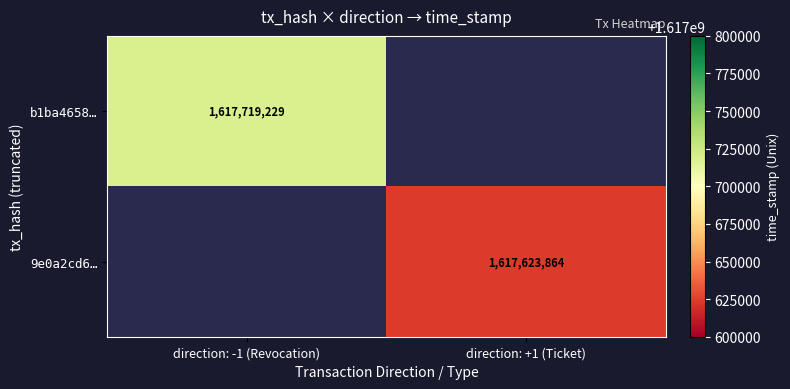

The value of b1ba4658… at direction: -1 (Revocation) is 1617719229. True or false?

True